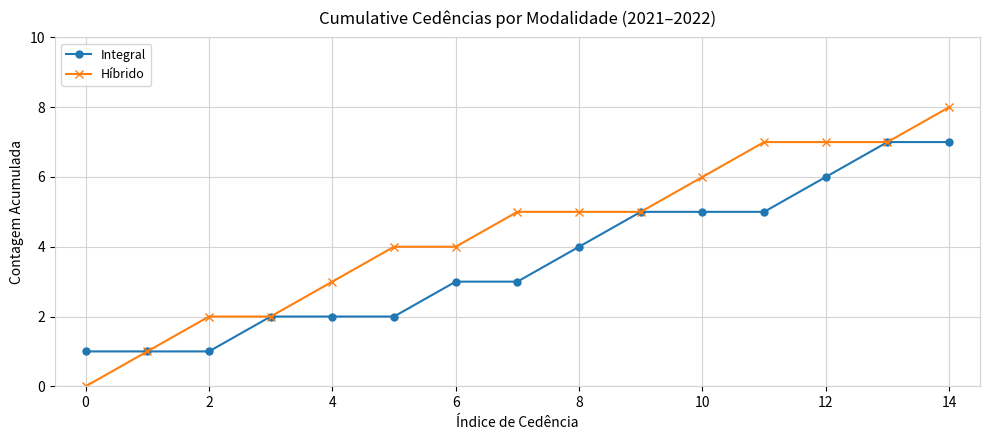

Does the chart have visible grid lines?

Yes